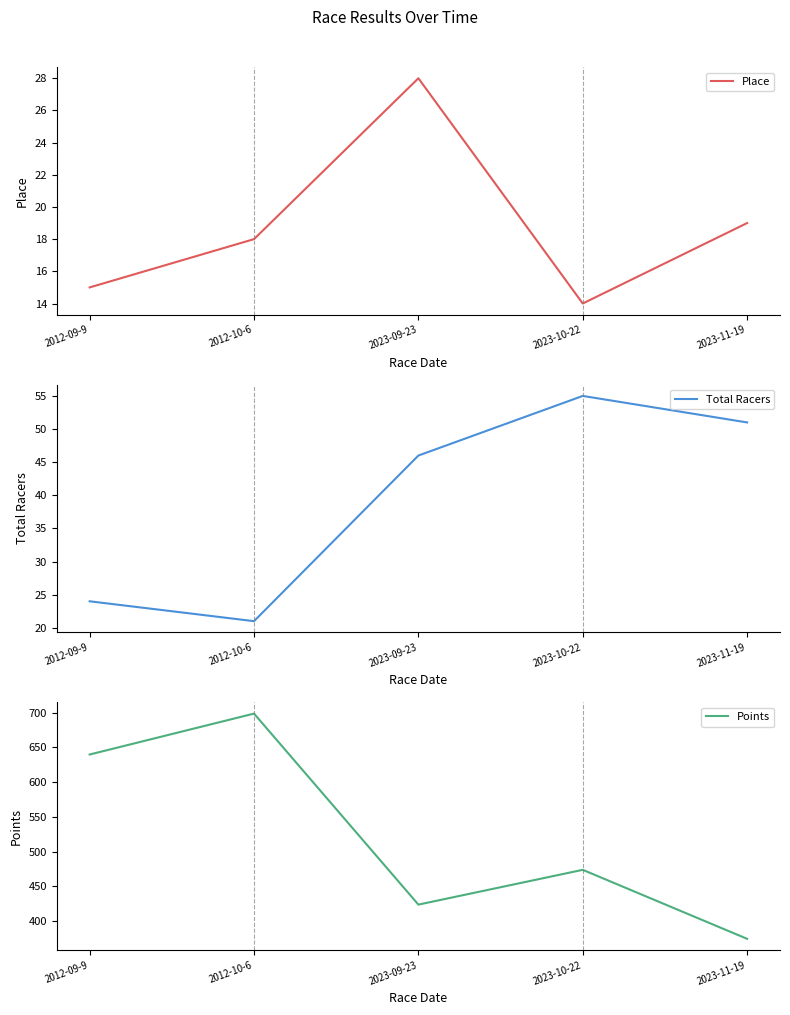

What is the minimum value shown in the chart?

14.0